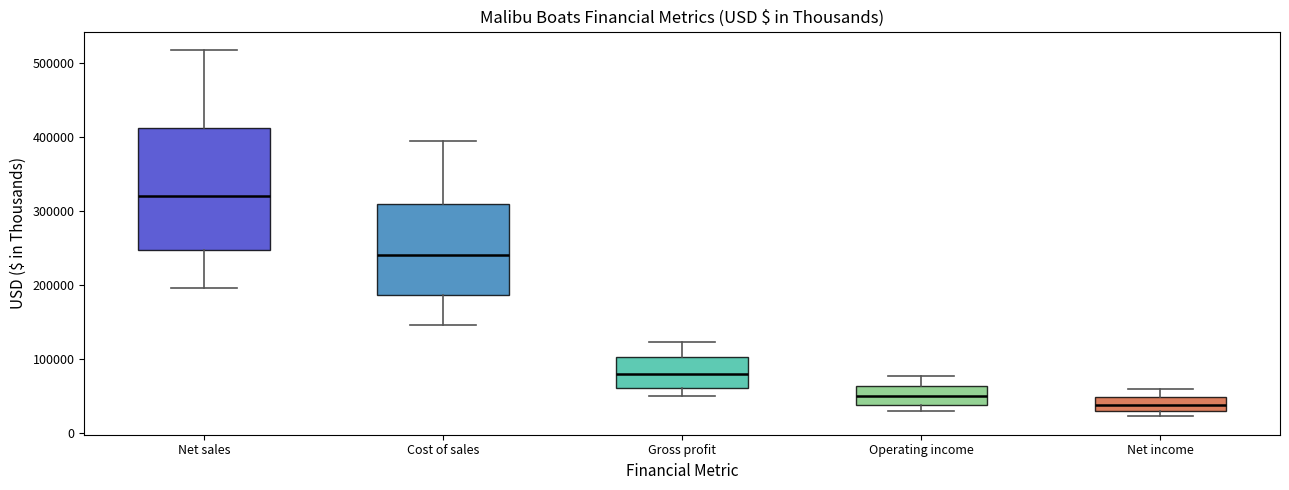

Reading left to right, transcribe this box plot: for each box, give where its median line is, the range the box spans, and where its two whiskers end, as read against the y-axis. The values are not printed on the chart, so give them approximately, as read against the axis.

Net sales: median 320000, box 250000 to 410000, whiskers 200000 to 520000
Cost of sales: median 240000, box 190000 to 310000, whiskers 150000 to 390000
Gross profit: median 80000, box 60000 to 100000, whiskers 50000 to 120000
Operating income: median 50000, box 40000 to 60000, whiskers 30000 to 80000
Net income: median 40000, box 30000 to 50000, whiskers 20000 to 60000